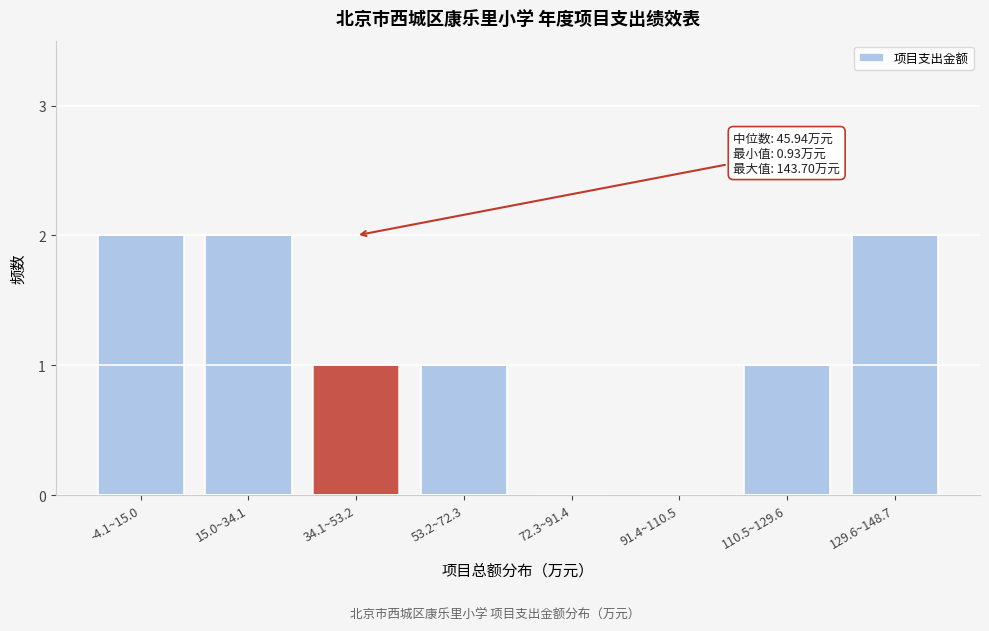

Reading left to right, list all the values displayed in this chart.

-4.1~15.0=2	15.0~34.1=2	34.1~53.2=1	53.2~72.3=1	72.3~91.4=0	91.4~110.5=0	110.5~129.6=1	129.6~148.7=2